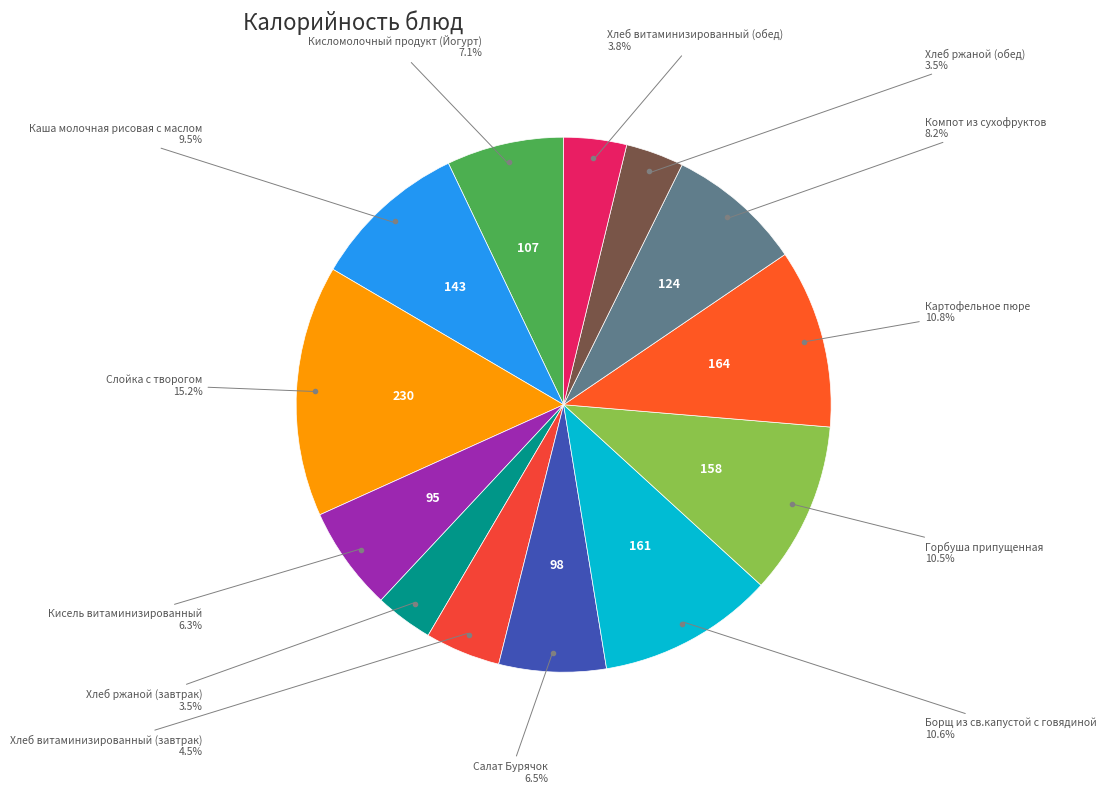

Is there any slice that represents more than half of the pie?

No